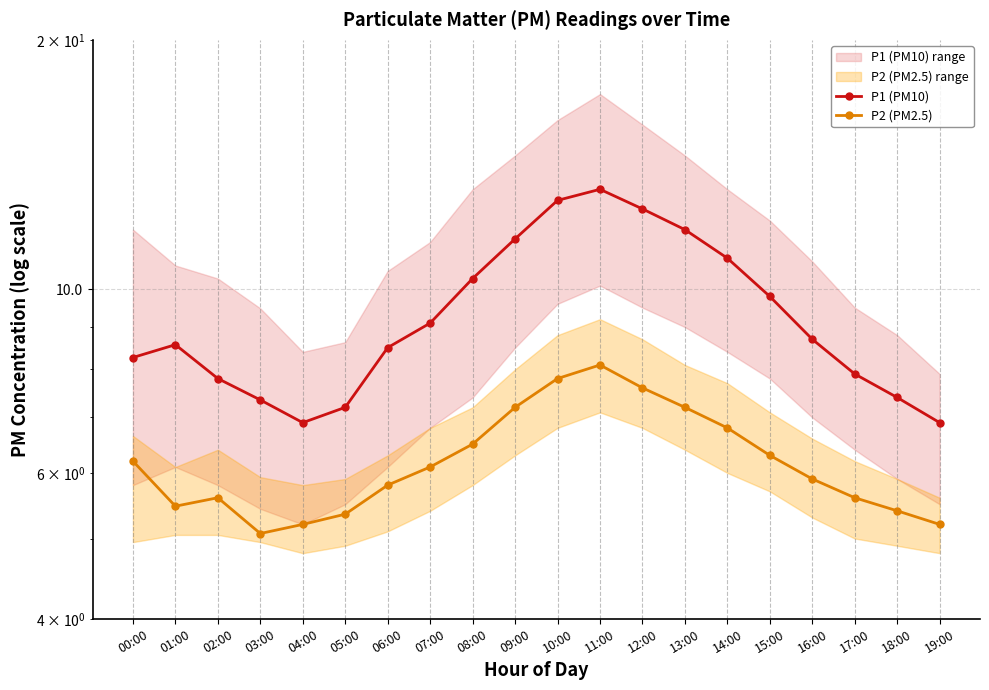

Is the value of P1 (PM10) at 19:00 greater than the value of P2 (PM2.5) at 17:00?

Yes